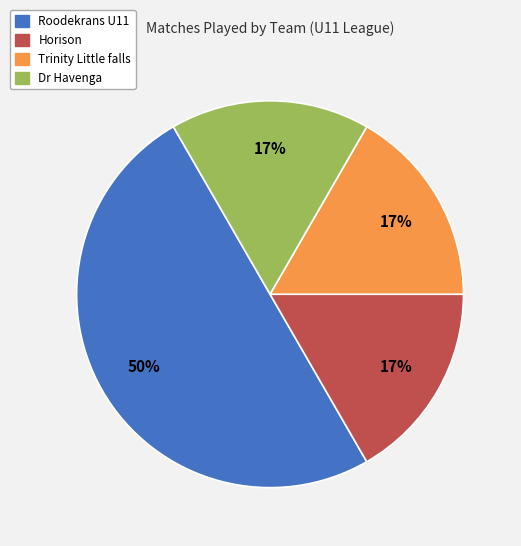

What is the largest slice in the pie chart?

Roodekrans U11